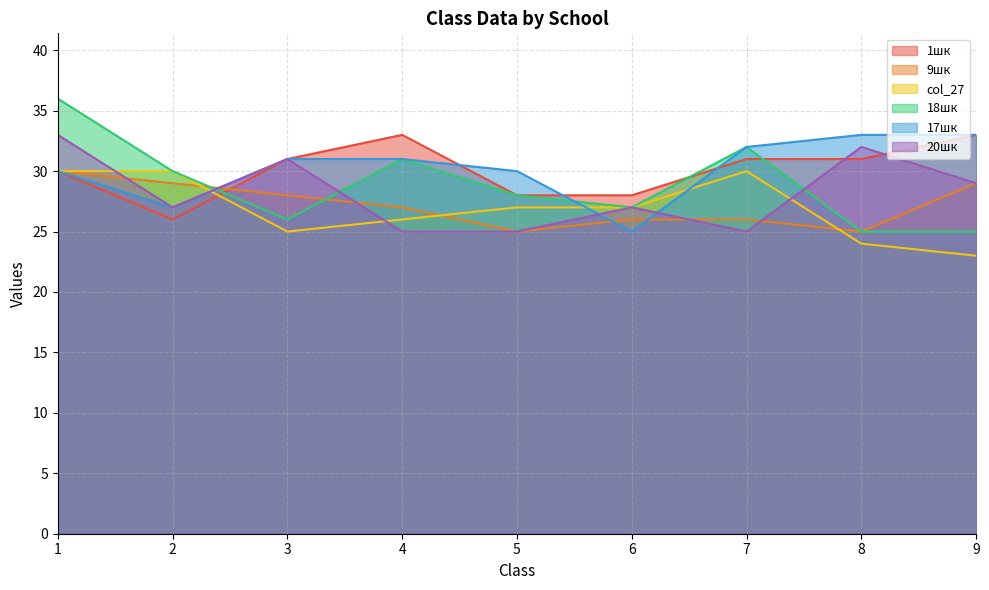

What is the average value of the 1шк series?

30